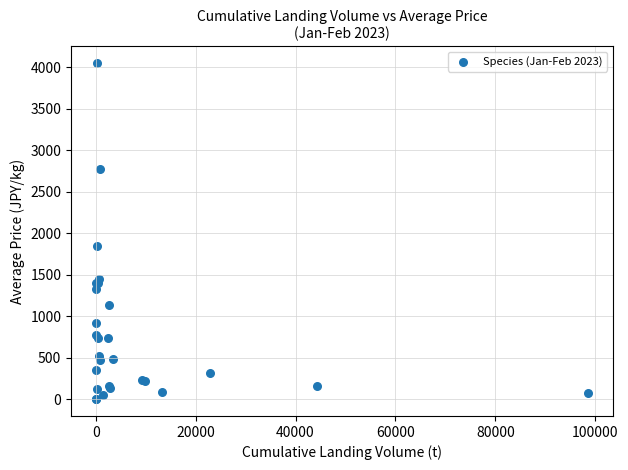

What Y value in the scatter plot is closest to 2026?

1846.1